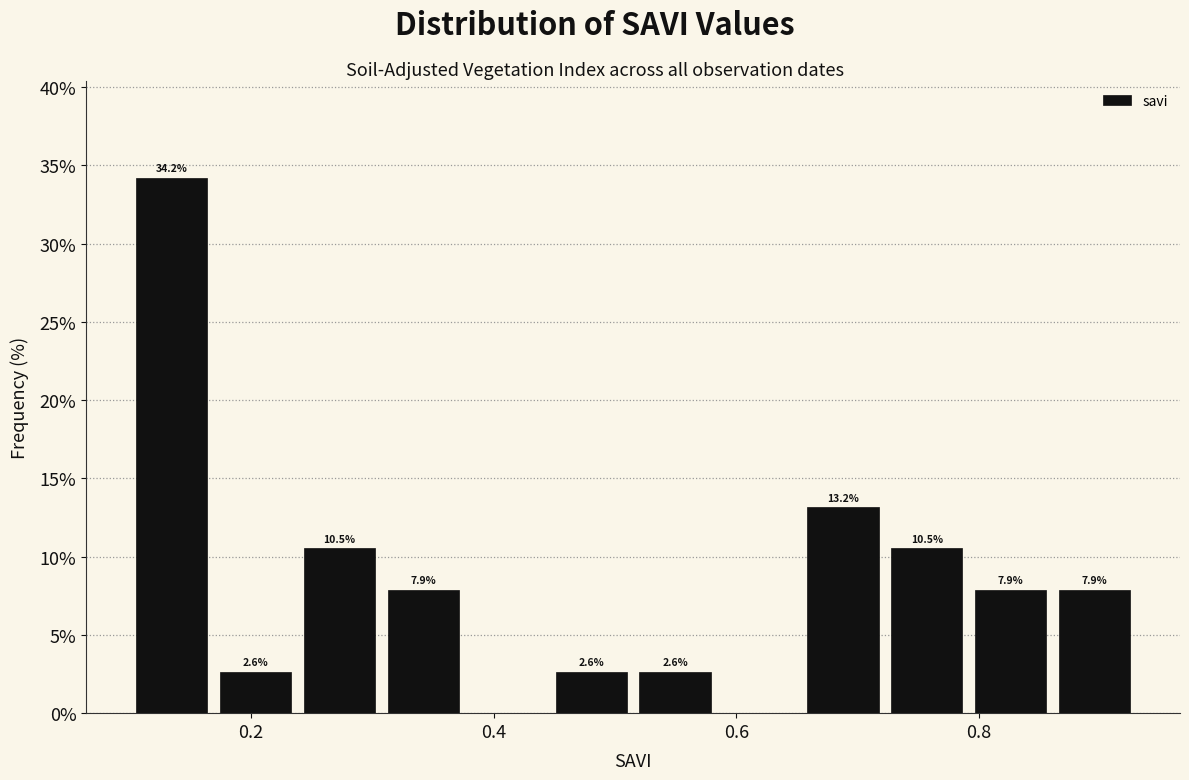

Around what value on the x-axis is the tallest bar? Give the approximate position of its centre, as read against the axis.

0.14